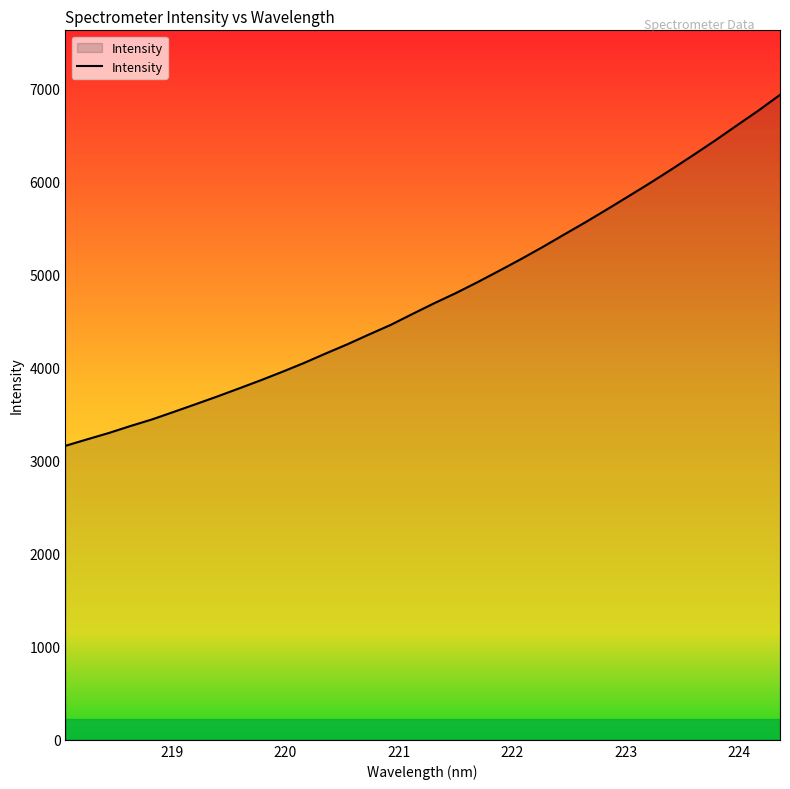

Does the chart have visible grid lines?

No